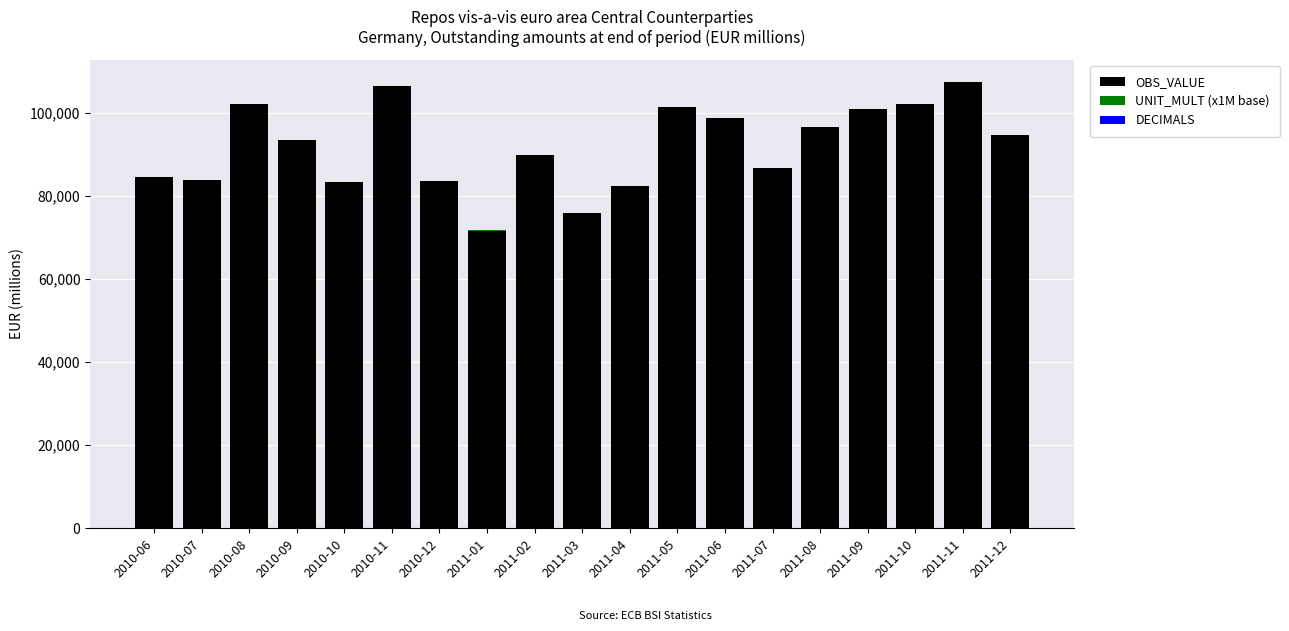

What is the sum of all OBS_VALUE values?

1748115